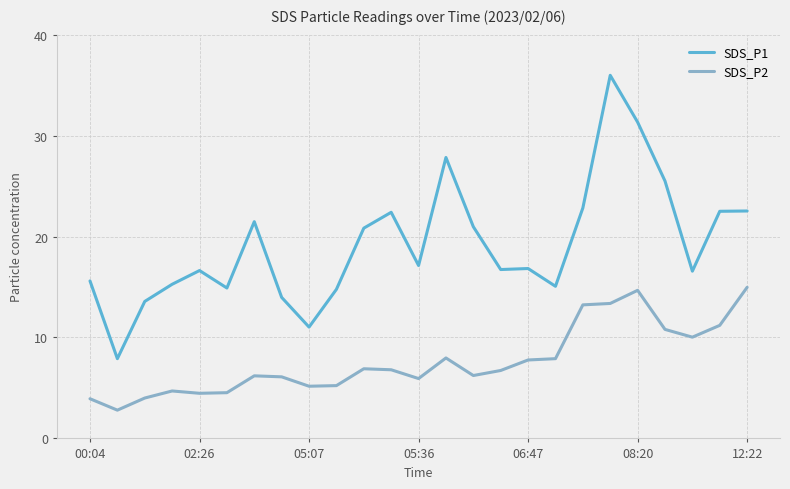

Which series has the largest total across all categories?

SDS_P1